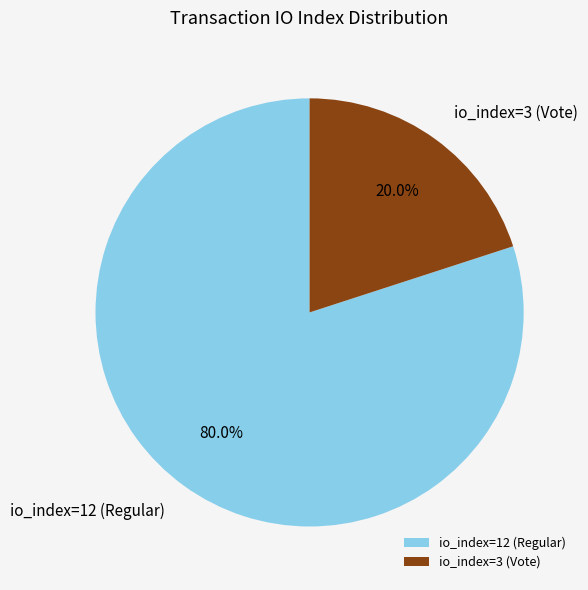

True or false: io_index=12 (Regular) accounts for 80% of the total.

True